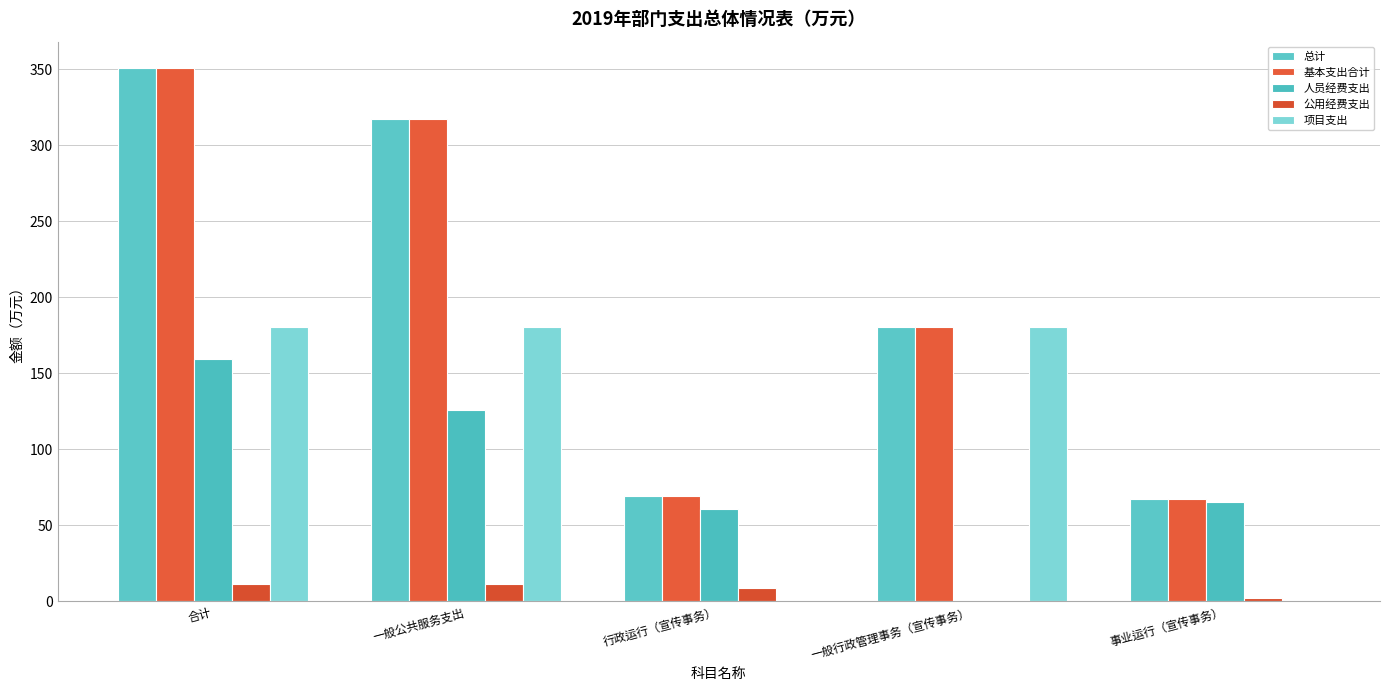

How many series are shown in this chart?

5